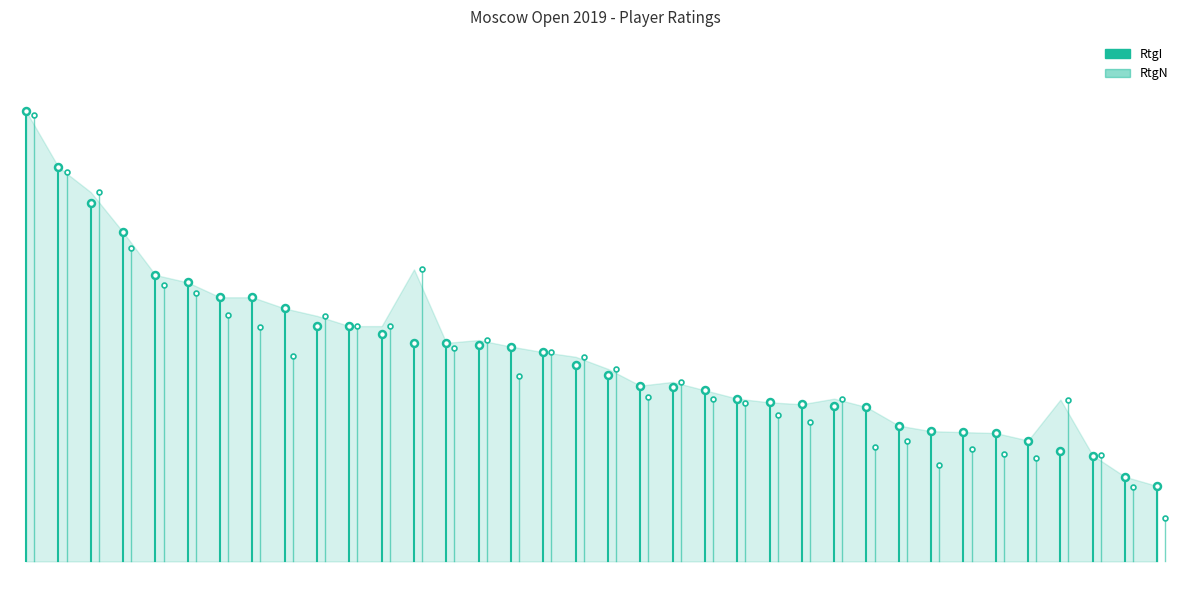

True or false: RtgN has a value of 2121 at 30.

True